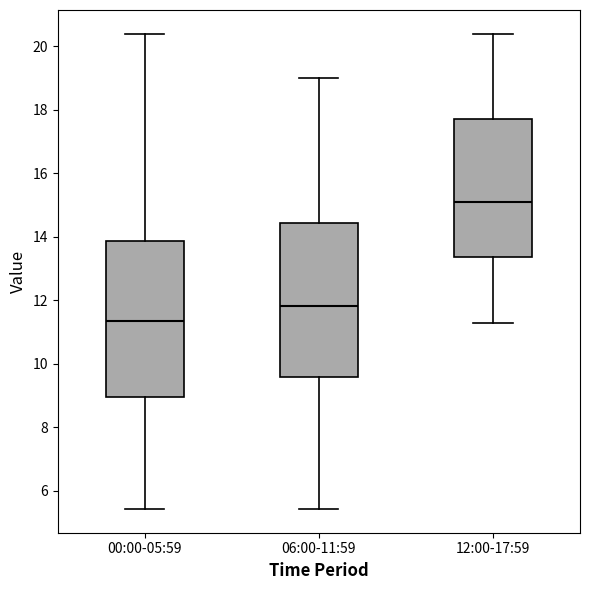

Reading left to right, transcribe this box plot: for each box, give where its median line is, the range the box spans, and where its two whiskers end, as read against the y-axis. The values are not printed on the chart, so give them approximately, as read against the axis.

00:00-05:59: median 11.4, box 9.0 to 13.8, whiskers 5.4 to 20.4
06:00-11:59: median 11.8, box 9.6 to 14.4, whiskers 5.4 to 19.0
12:00-17:59: median 15.0, box 13.4 to 17.8, whiskers 11.4 to 20.4